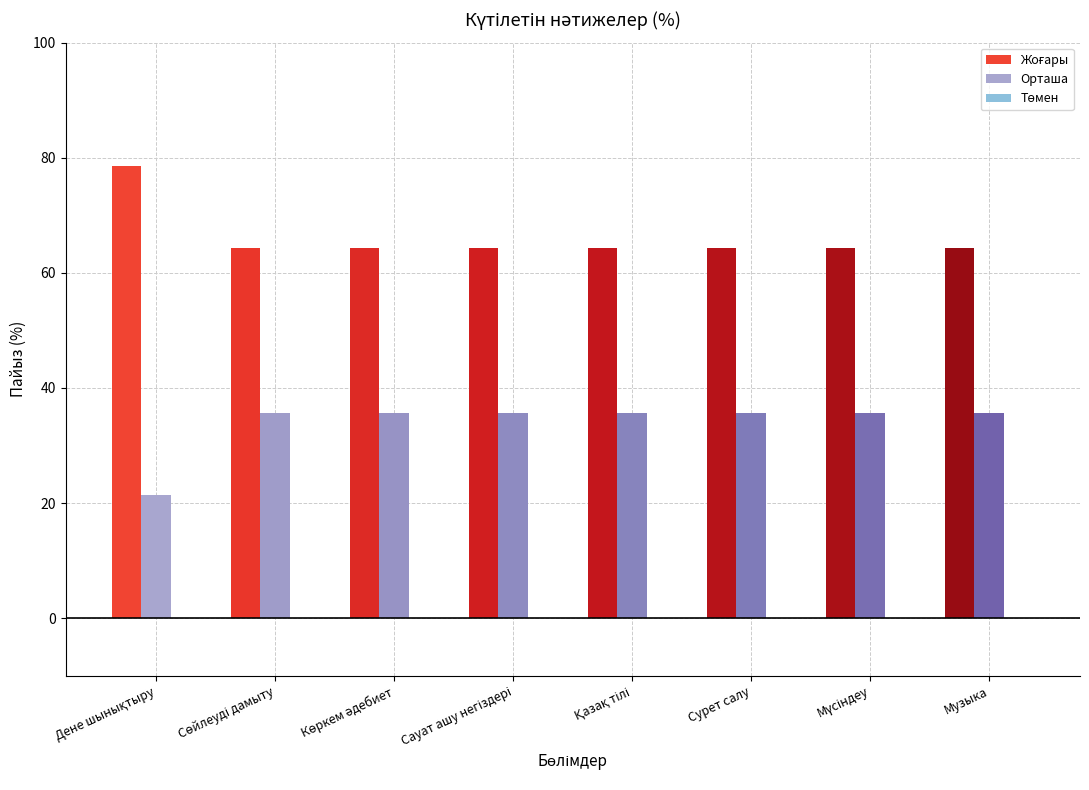

What is the total value across all series at Қазақ тілі?

100.0